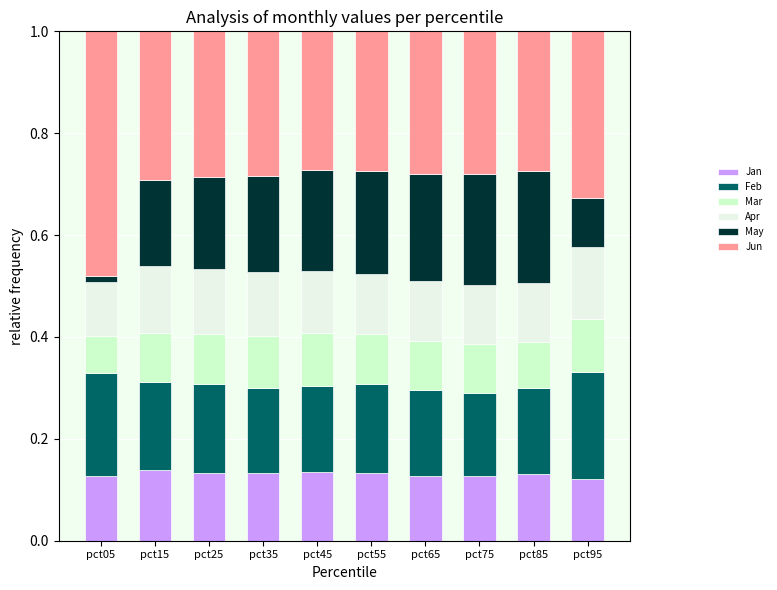

What is the total value across all series at pct15?

1.0